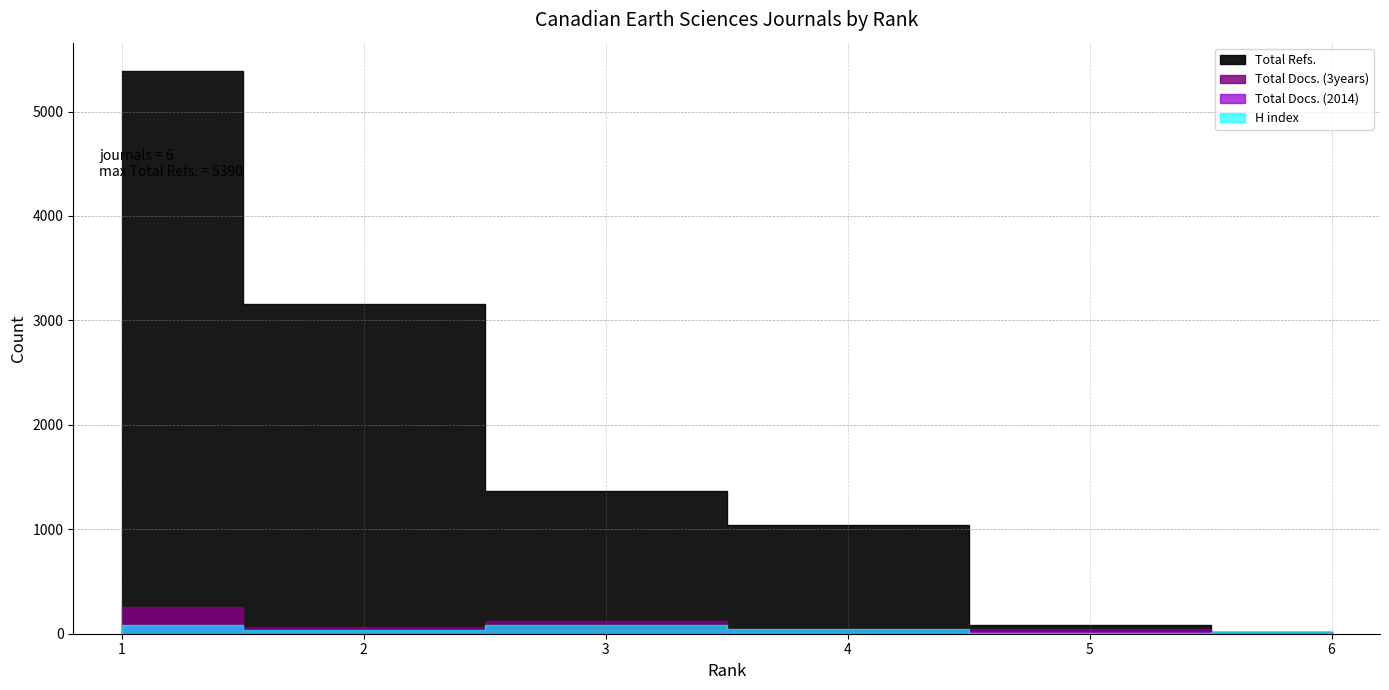

What is the difference between the H index values at 4 and 3?

36